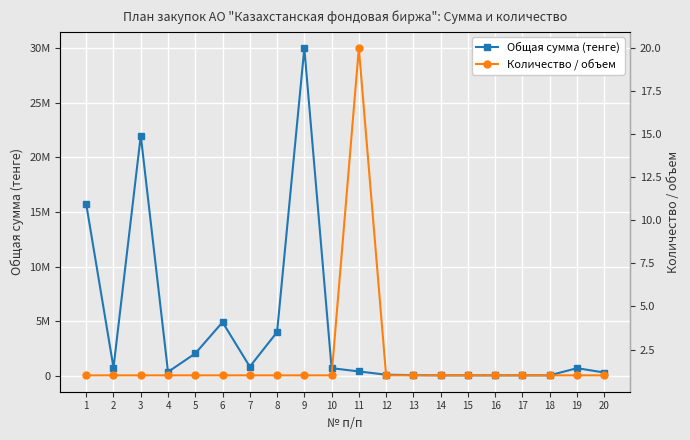

What is the sum of all Общая сумма (тенге) values?

83059771.4